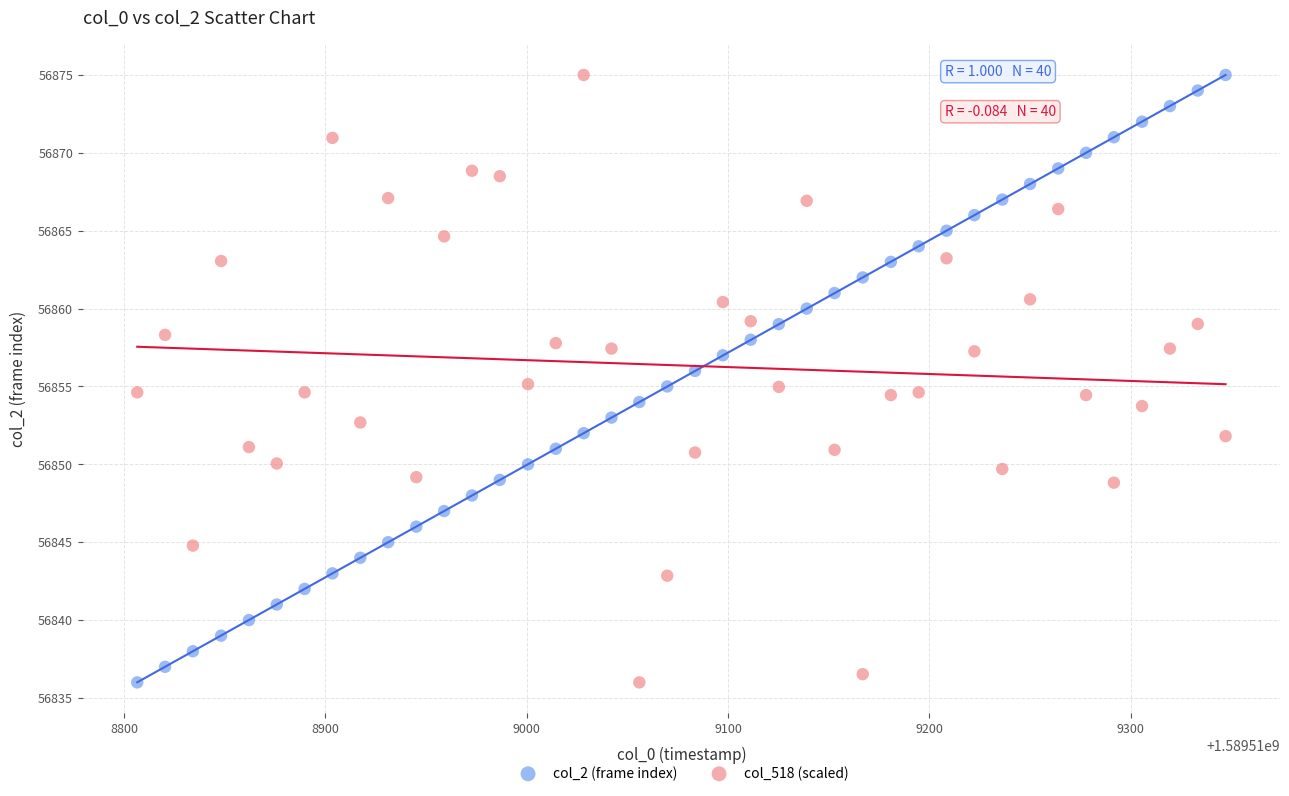

What is the X range (max minus min) for the scatter plot?

540.5